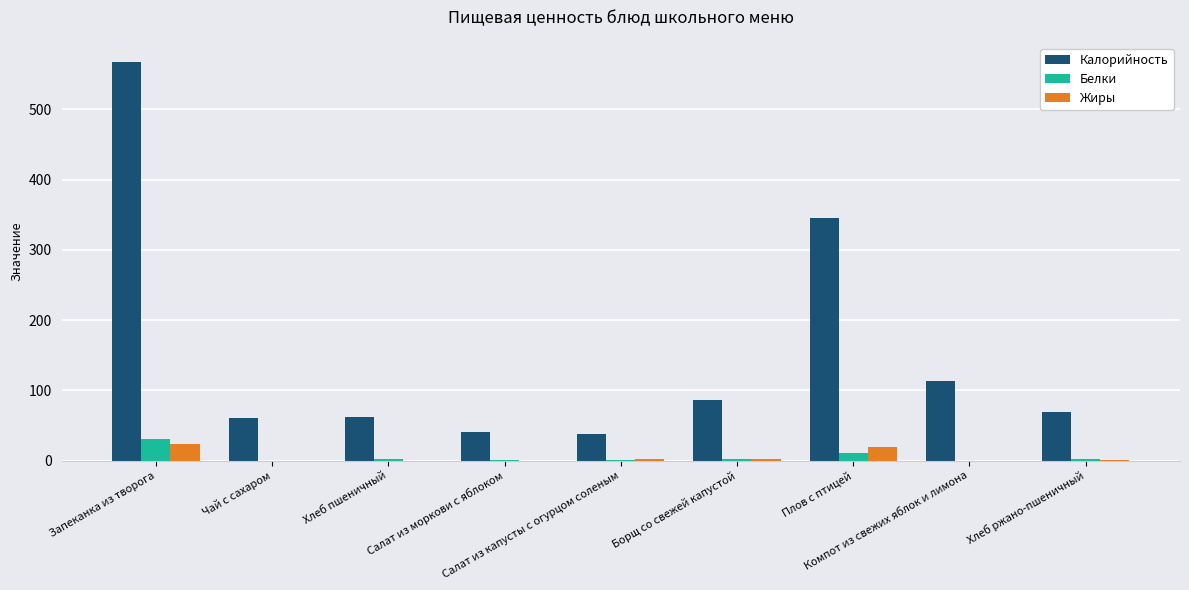

How many groups of bars are there?

9